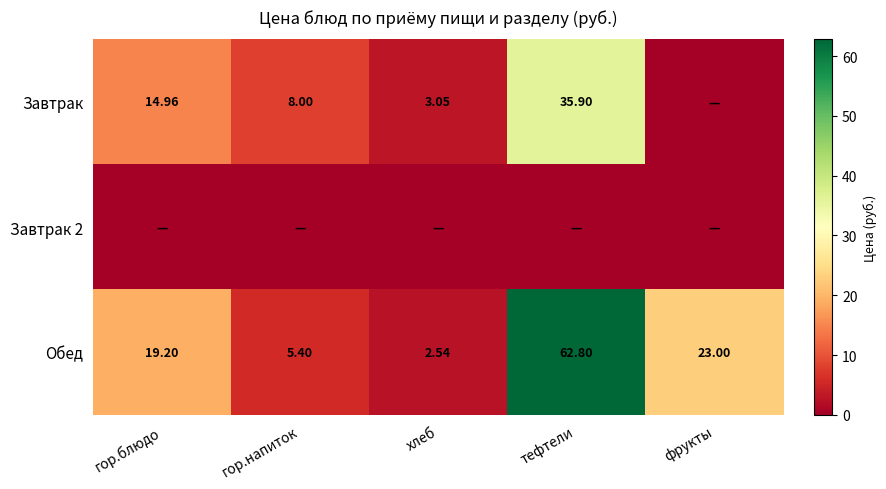

Which label corresponds to the largest value in the chart?

тефтели